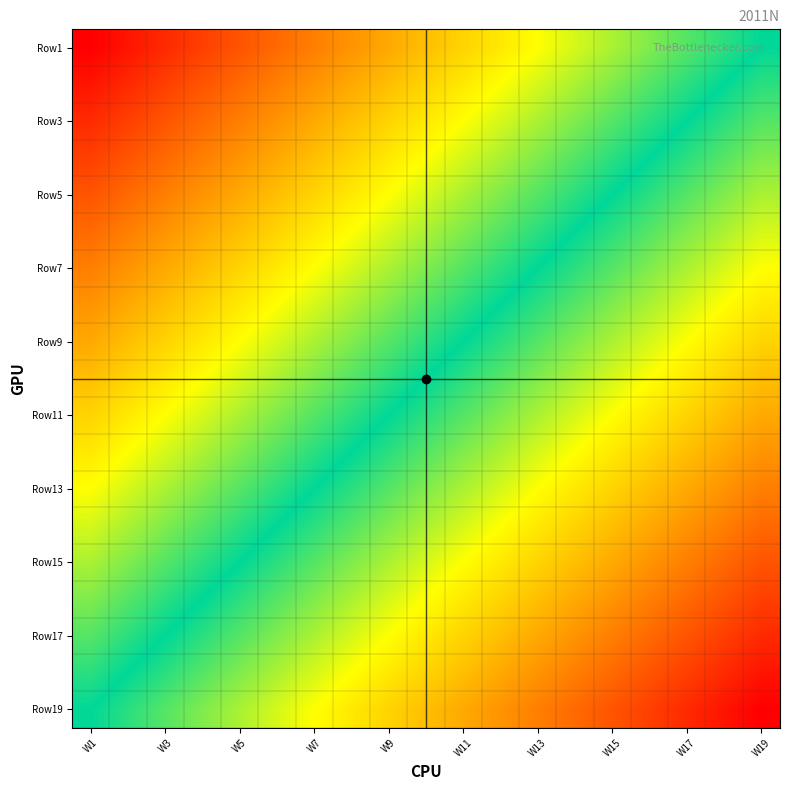

Count the number of categories in the chart.

19